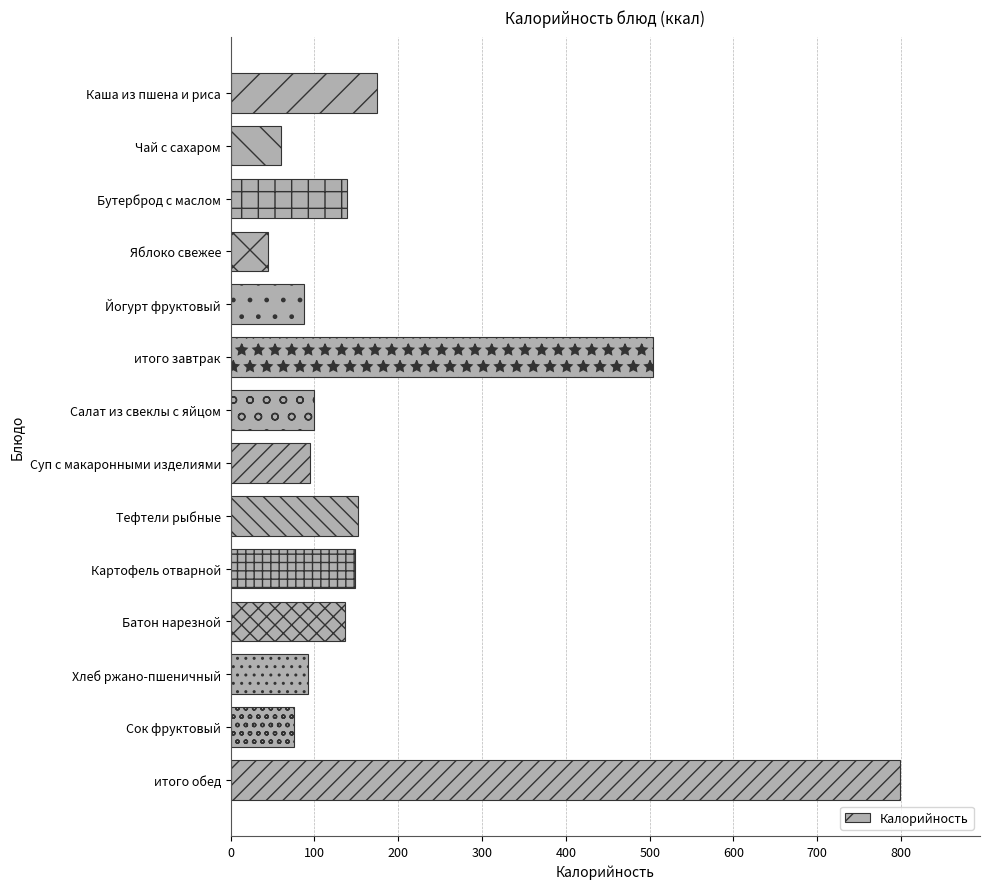

What is the maximum value shown in the chart?

798.4